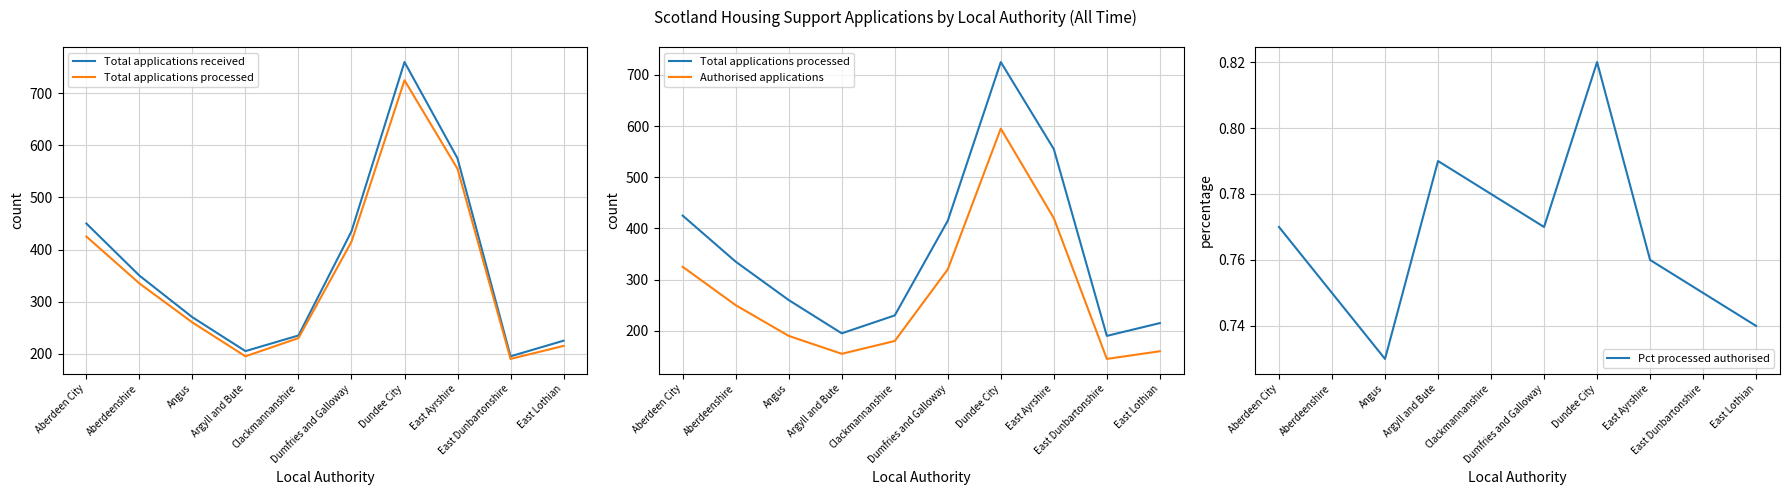

Read the Total applications processed value at Dundee City.

725.0